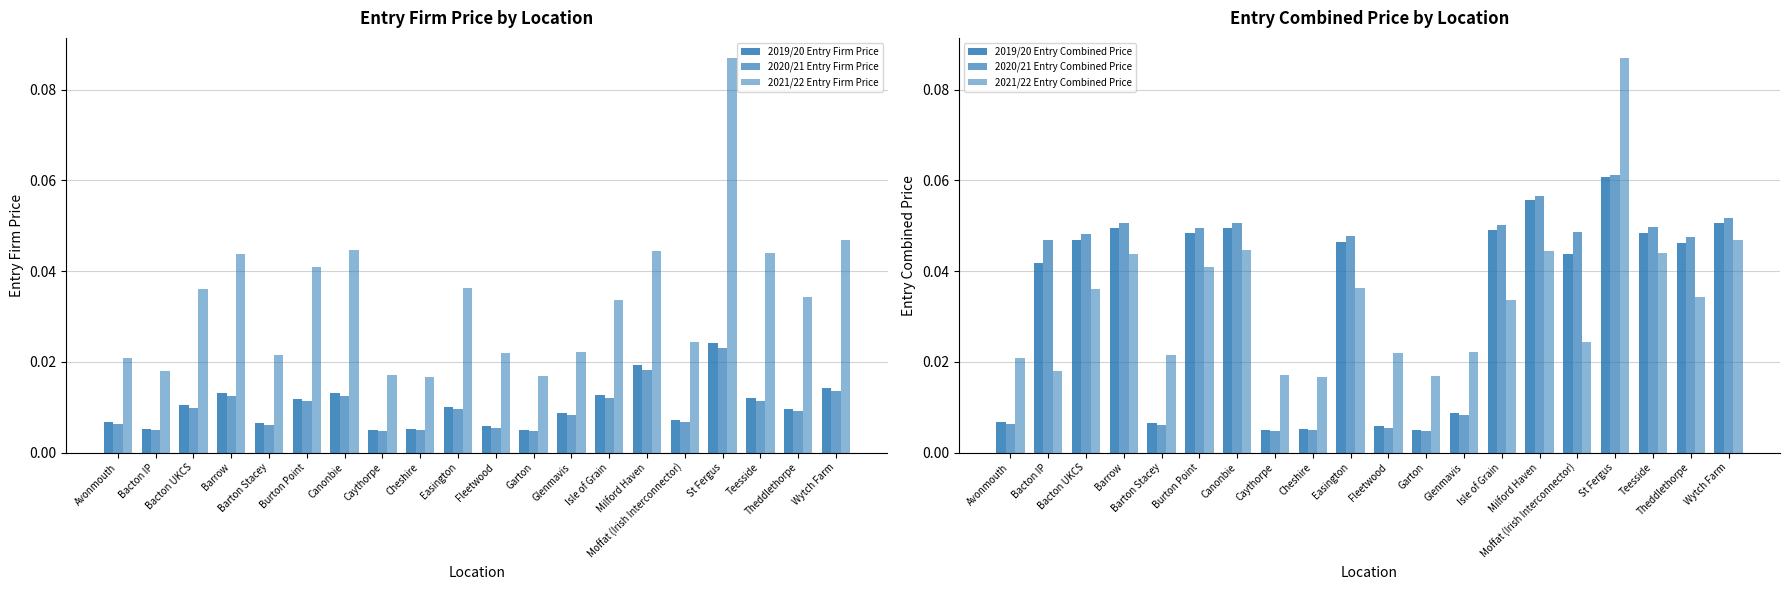

How many data points does each series have?

20